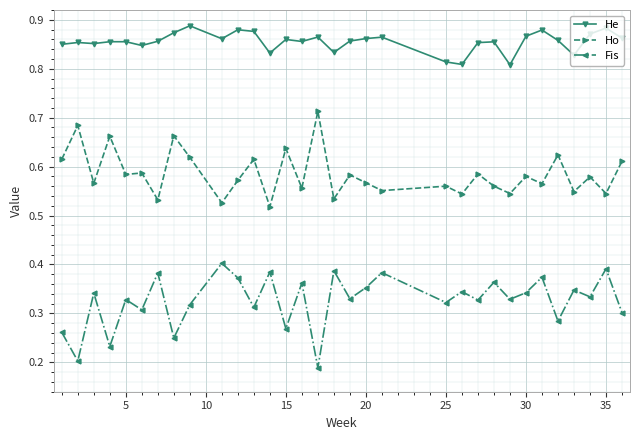

True or false: Fis and He intersect in this chart.

False